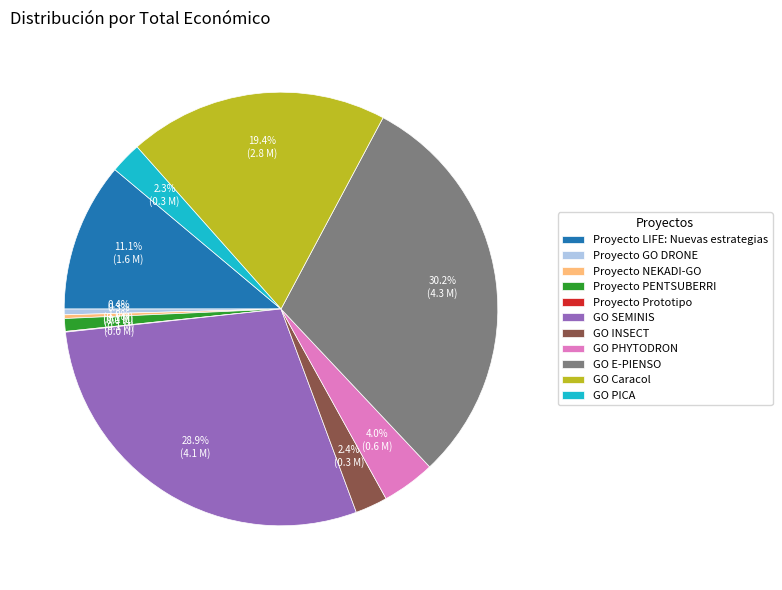

What is the largest slice in the pie chart?

GO E-PIENSO